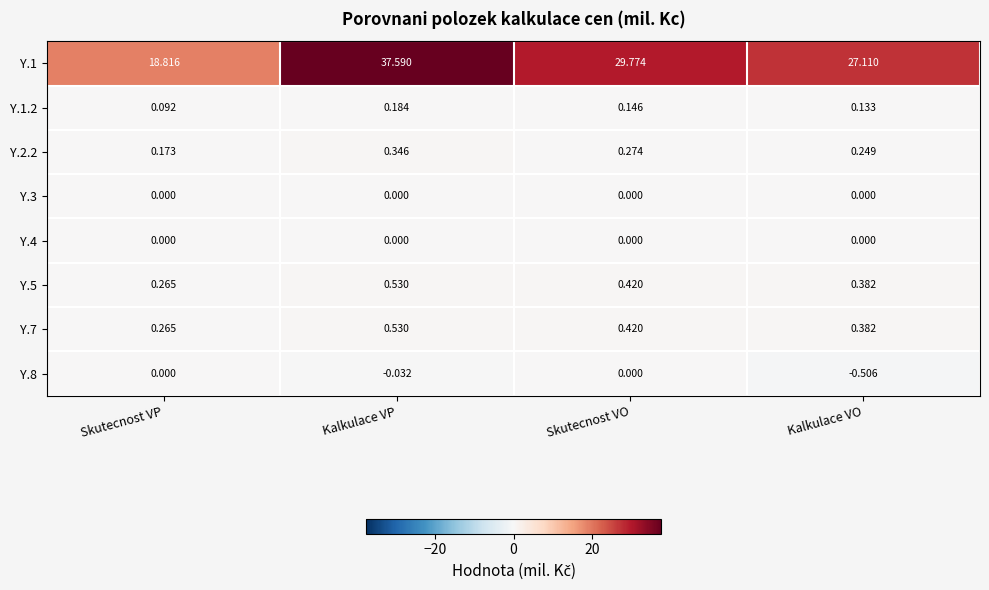

At which category is the sum across all series the highest?

Kalkulace VP